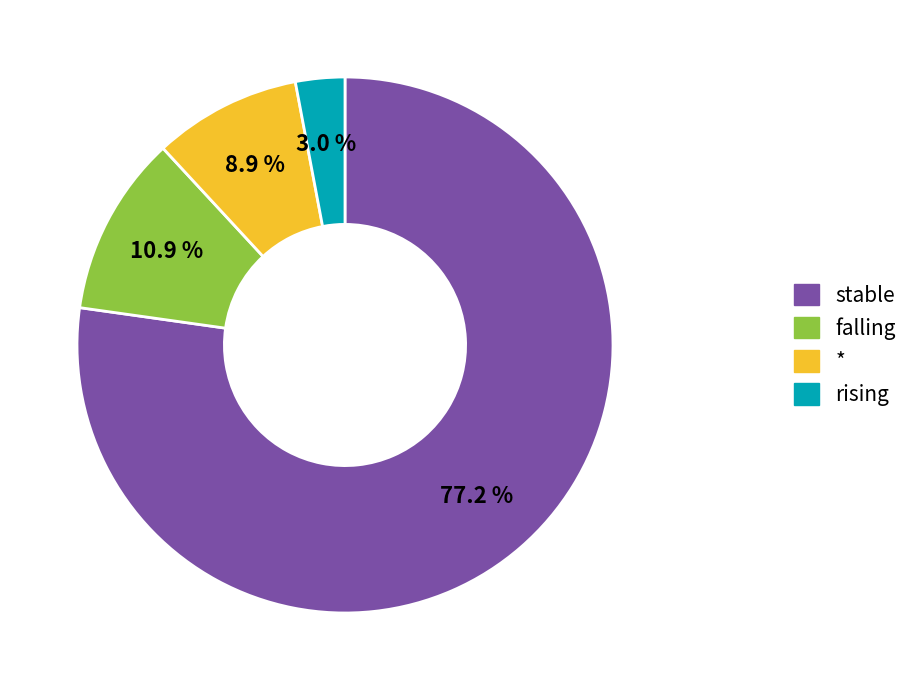

Approximately how many times larger is the value at rising compared to falling?

0.3